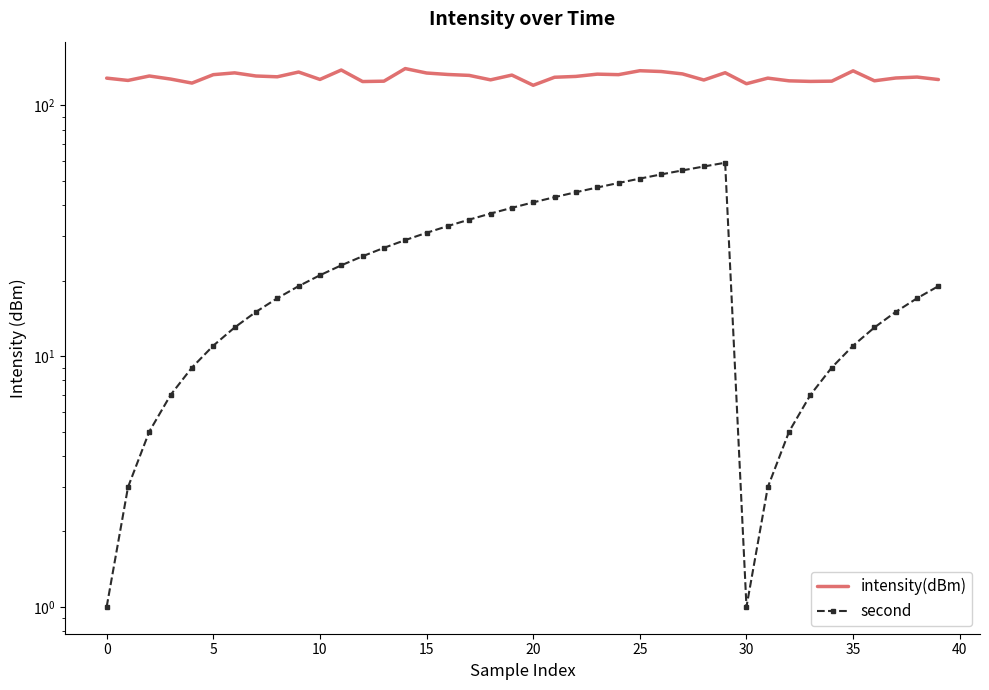

What is the difference between the intensity(dBm) values at 37 and 32?

3.3